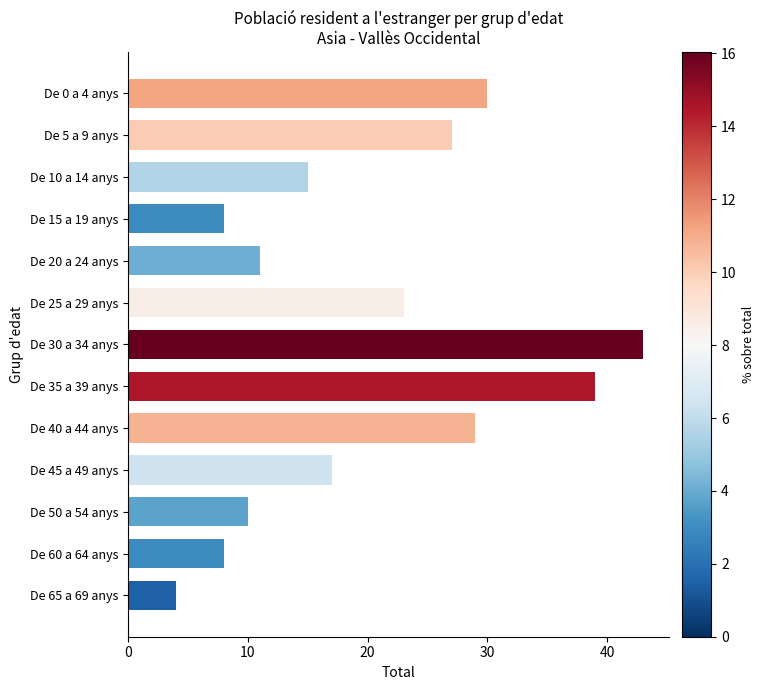

The chart shows a value of 4 at De 60 a 64 anys. True or false?

False